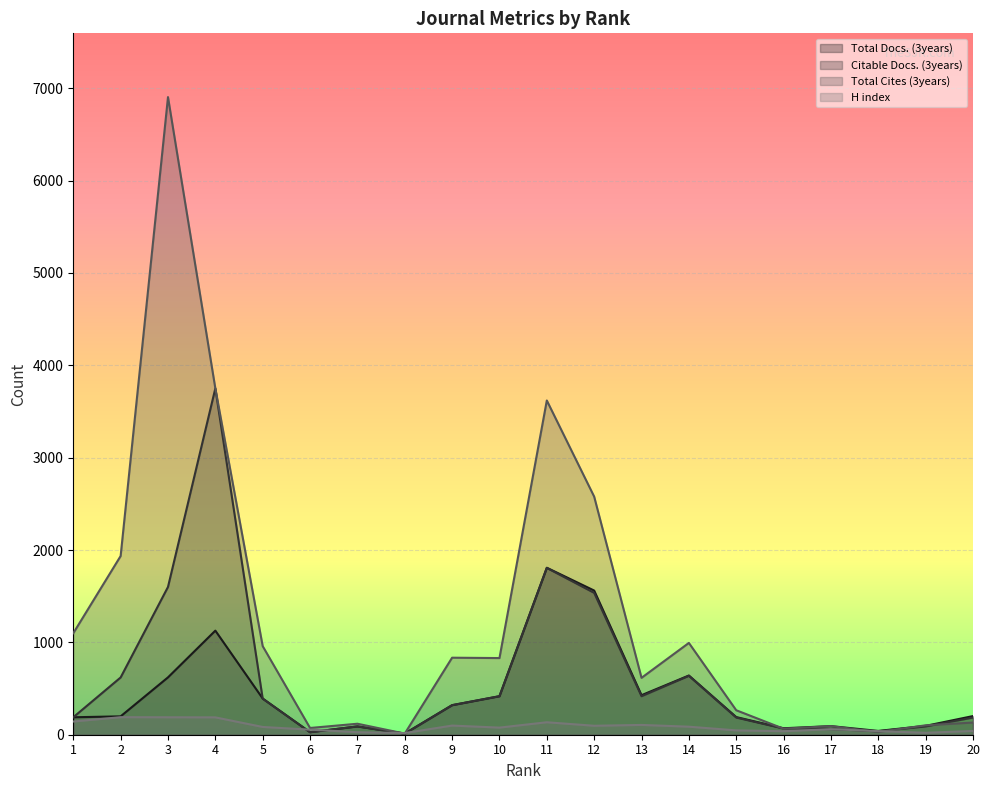

How many distinct data groups are displayed?

4